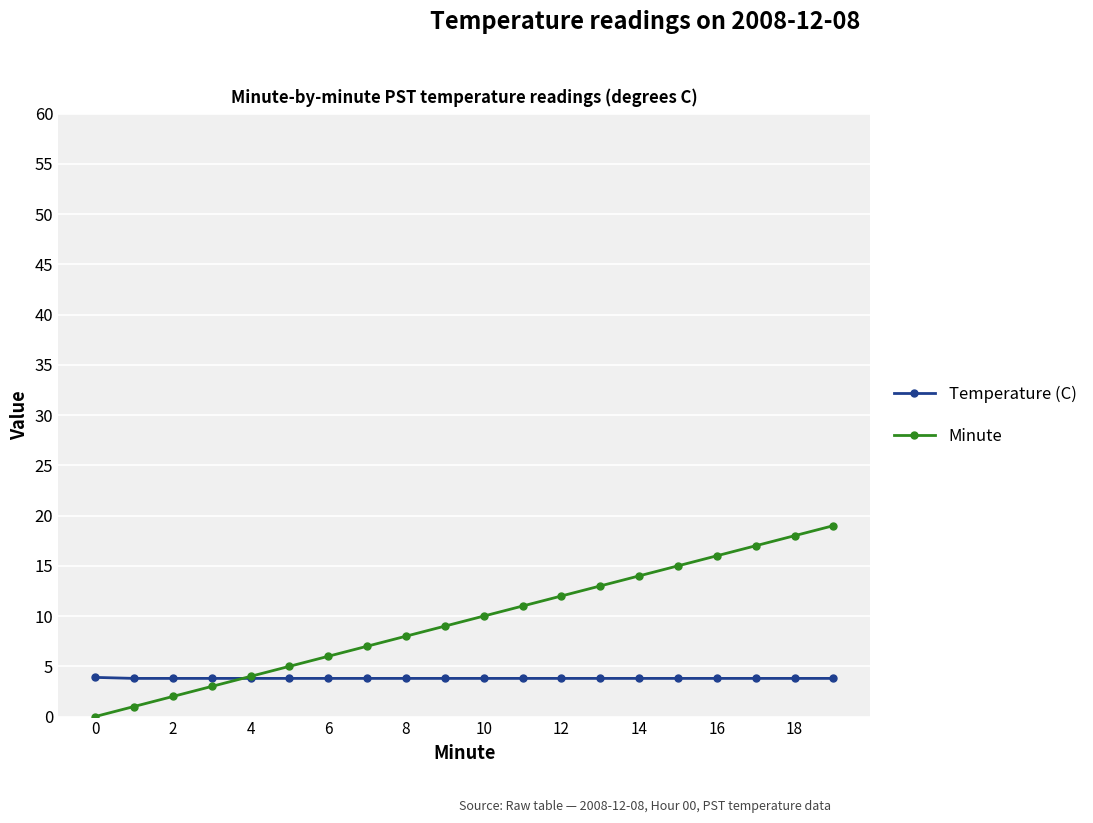

Which series has the largest range (max minus min)?

Minute